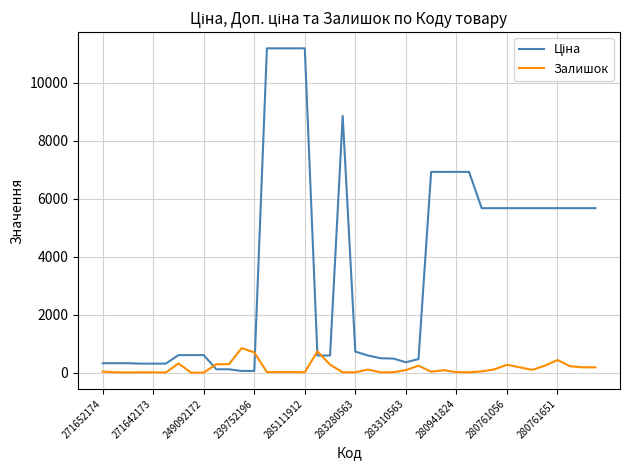

What is the maximum value shown in the chart?

11188.2